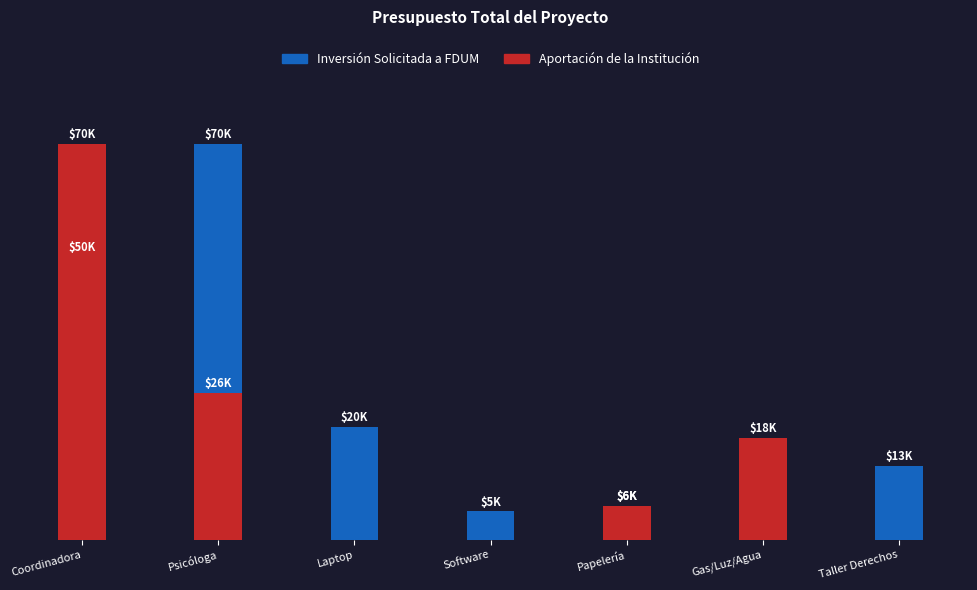

Between Software and Taller Derechos, which series saw the biggest shift?

Inversión Solicitada a FDUM